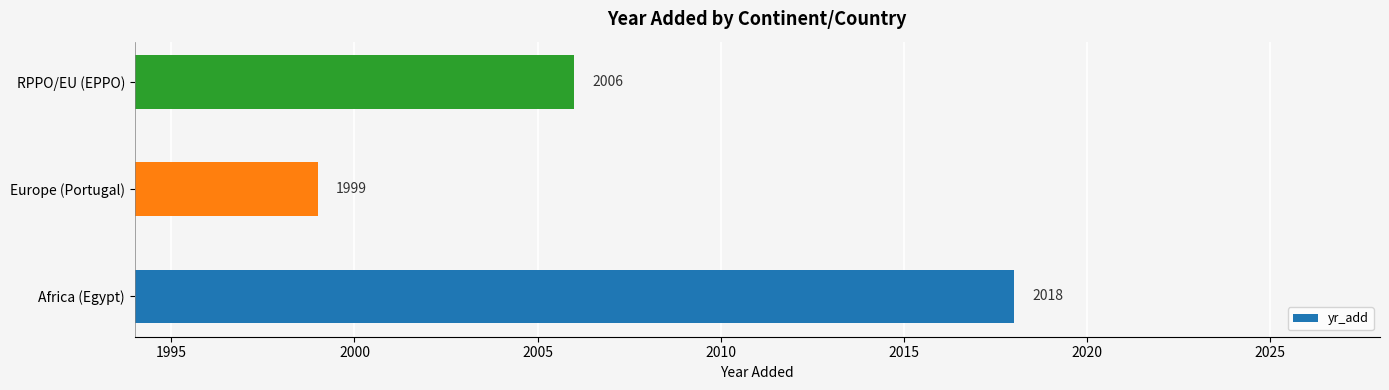

How many values are below 2006?

1